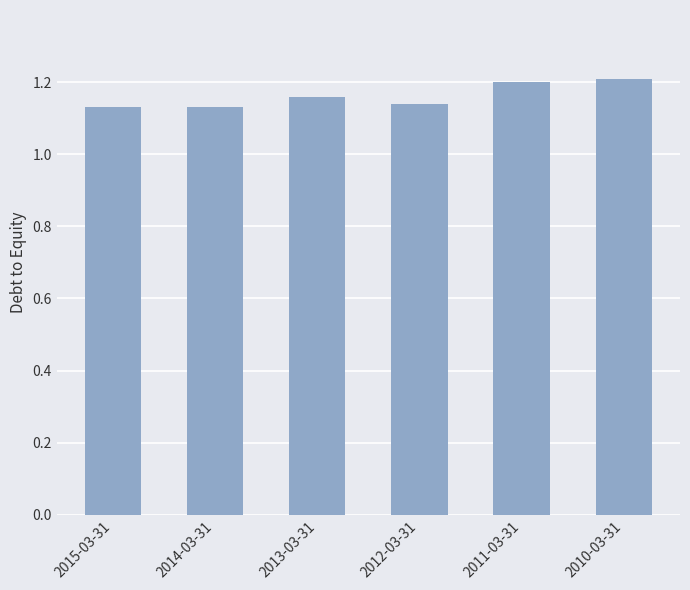

What position from the left is 2011-03-31?

5